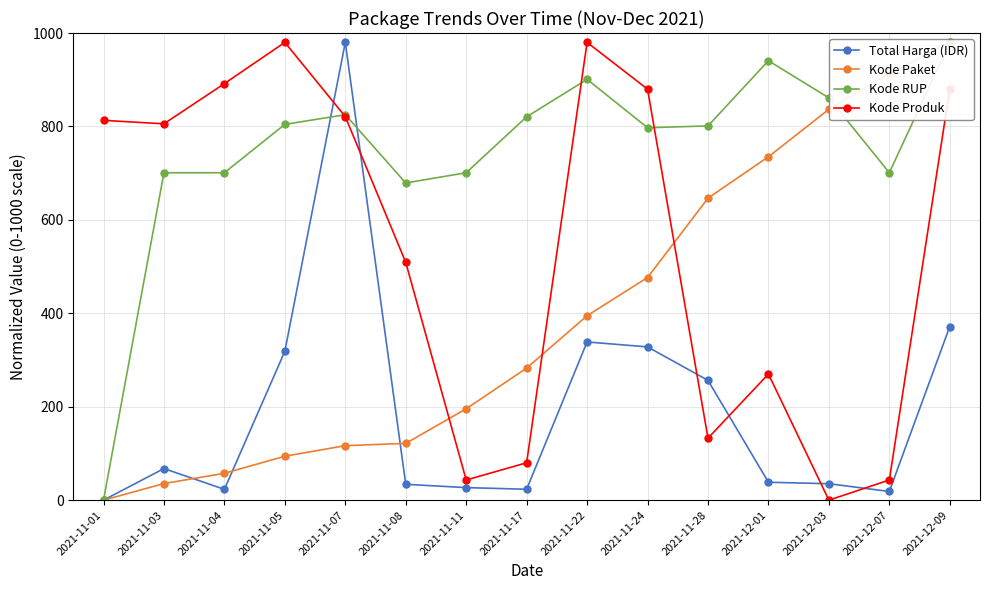

Which category has the highest value in the Total Harga (IDR) series?

2021-11-07